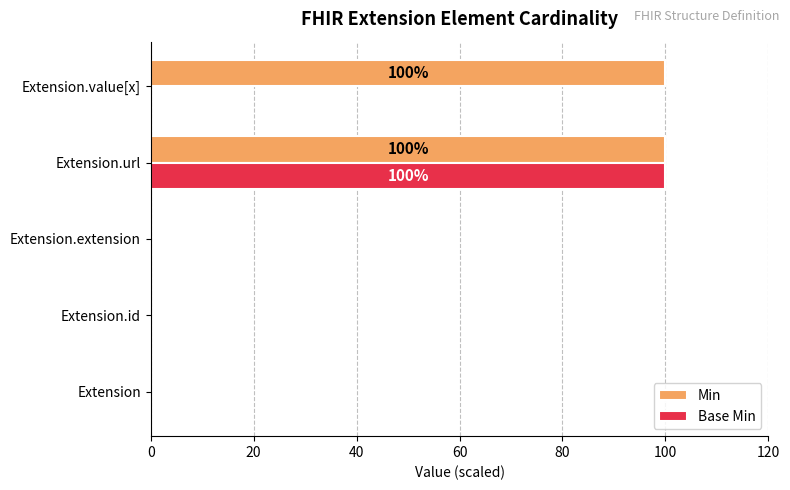

Between Extension and Extension.value[x], which series saw the biggest shift?

Min